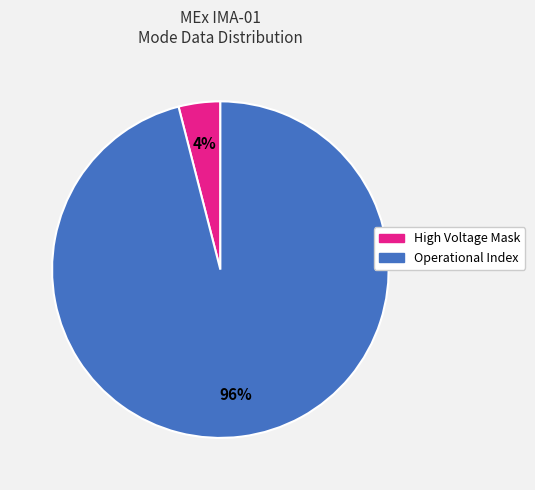

Does any single category account for the majority?

Yes